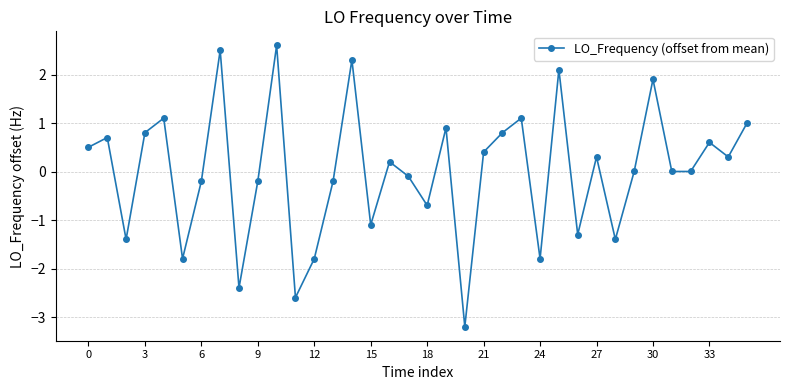

What is the value of the 14th point from the left?

-0.2